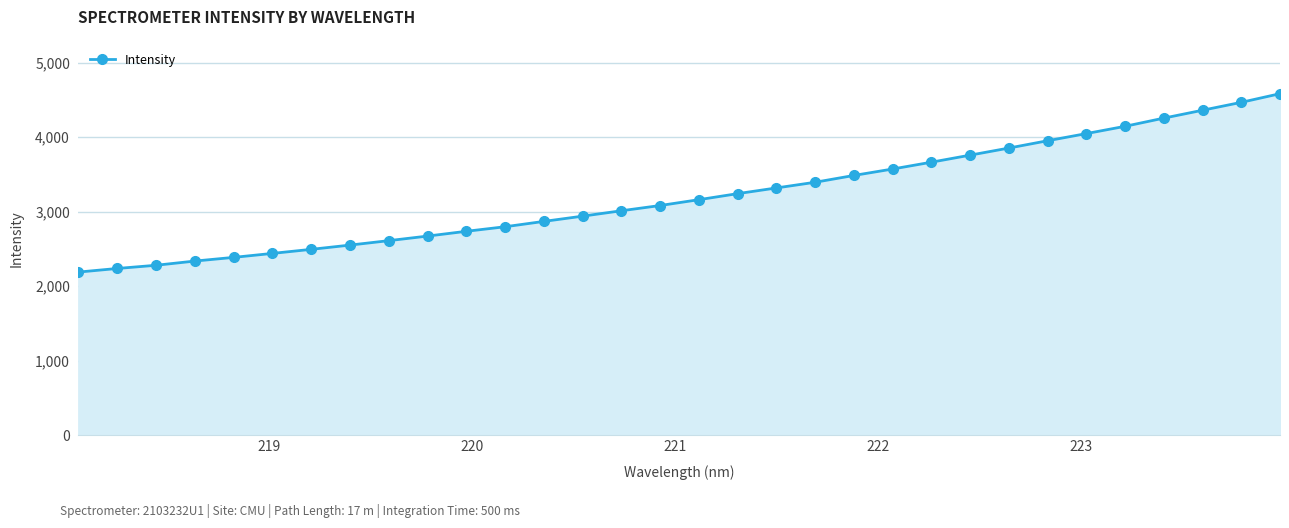

What is the value of the 29th point from the left?

4255.1